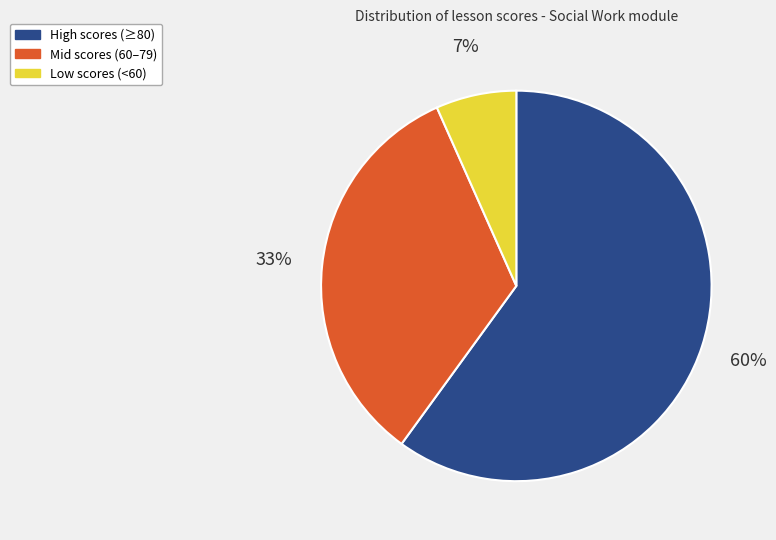

To the nearest percent, what is the average slice percentage?

33%